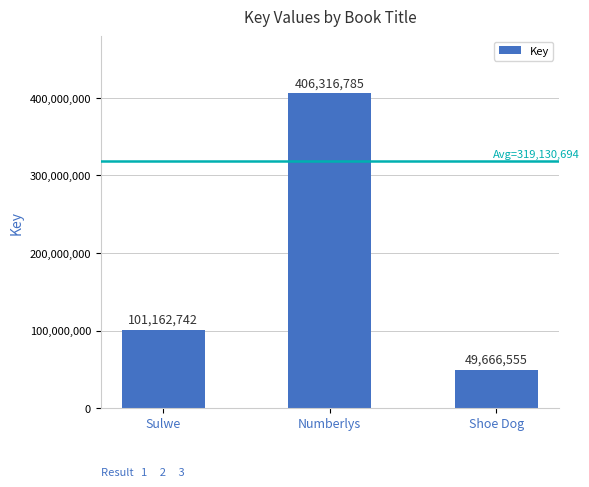

Reading left to right, list all the values displayed in this chart.

101162742	406316785	49666555